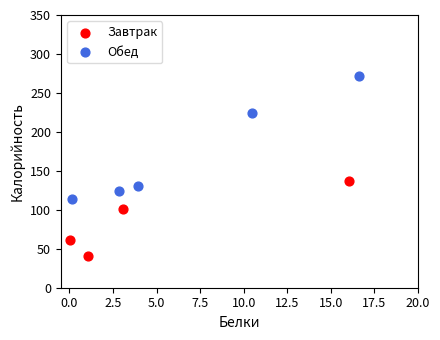

What are all the series names shown in the legend?

Завтрак, Обед